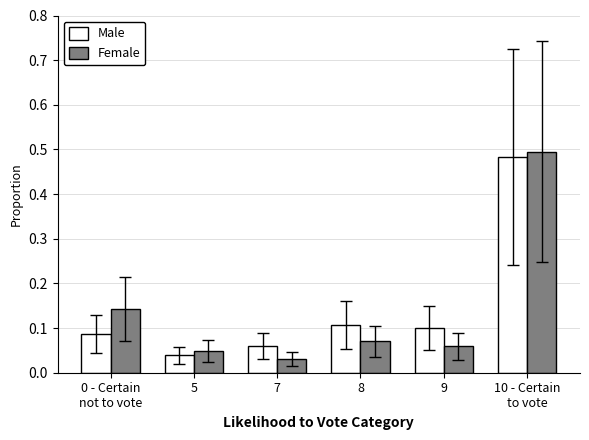

What is the sum of all Male values?

0.9